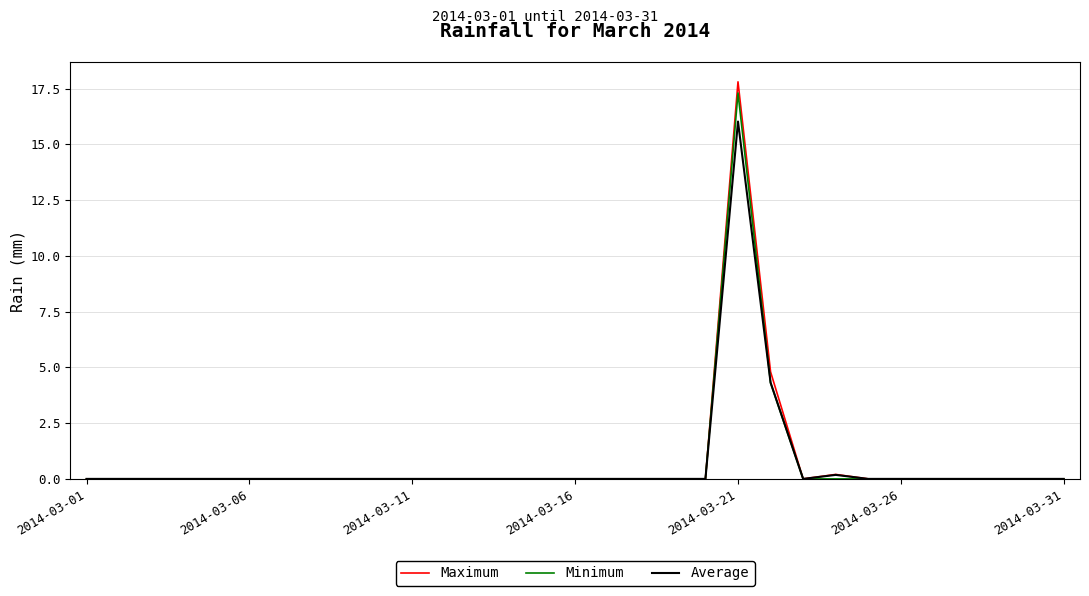

What is the highest value of the Maximum series?

17.8